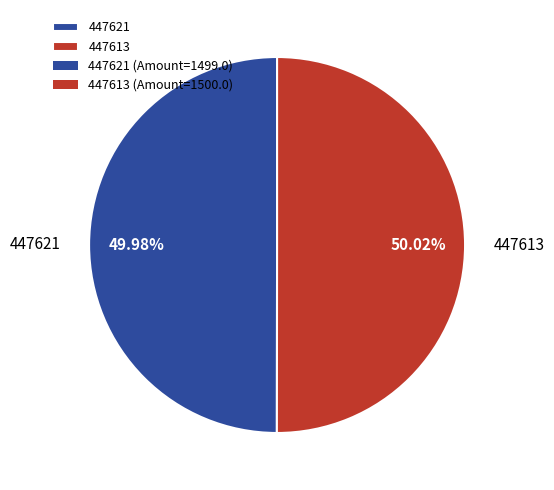

Is there any slice that represents more than half of the pie?

Yes